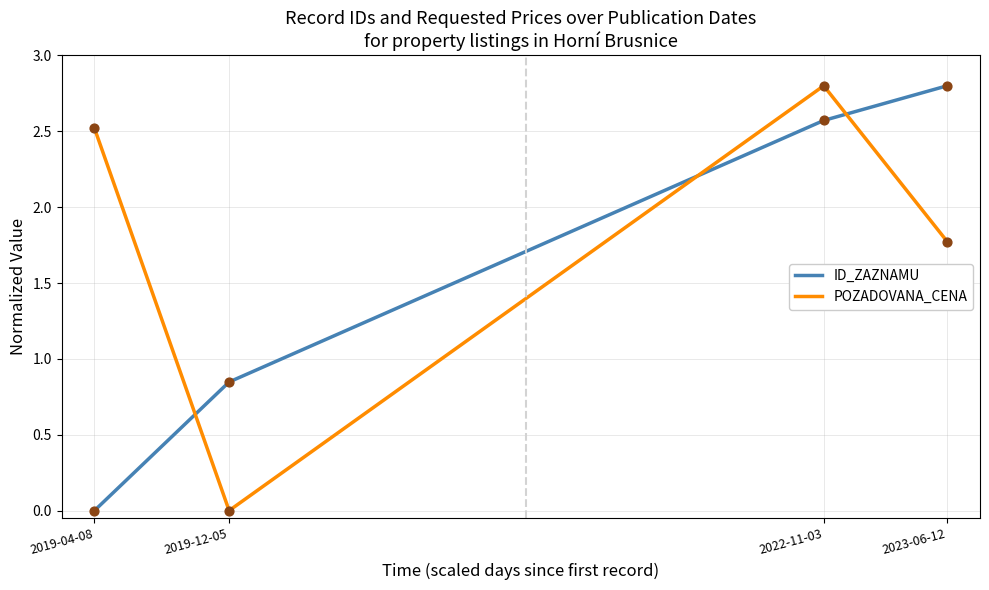

What is the difference between the highest and lowest values at 2023-06-12?

1.0